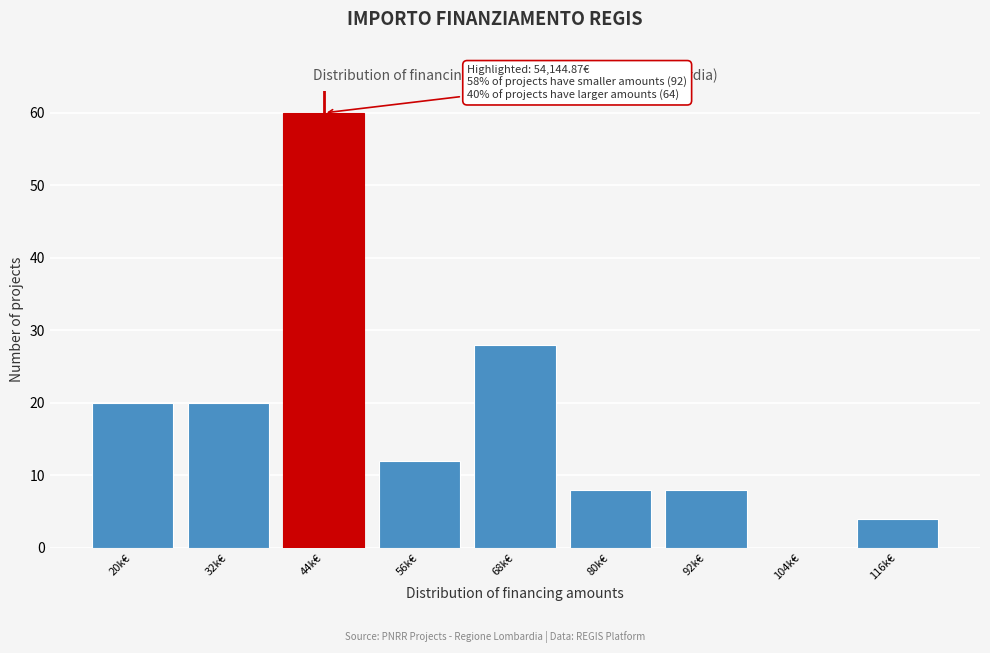

Reading left to right, transcribe all the data shown in this chart.

20k€=20	32k€=20	44k€=60	56k€=12	68k€=28	80k€=8	92k€=8	104k€=0	116k€=4